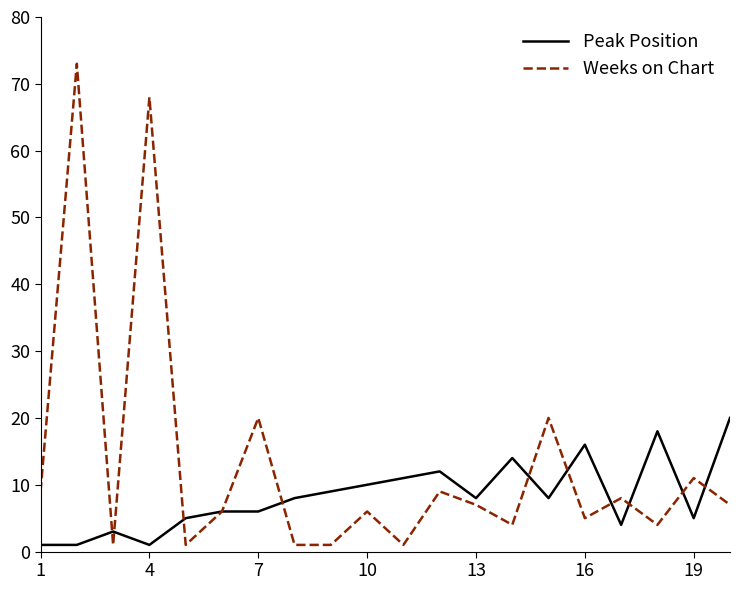

What is the average value of the Peak Position series?

8